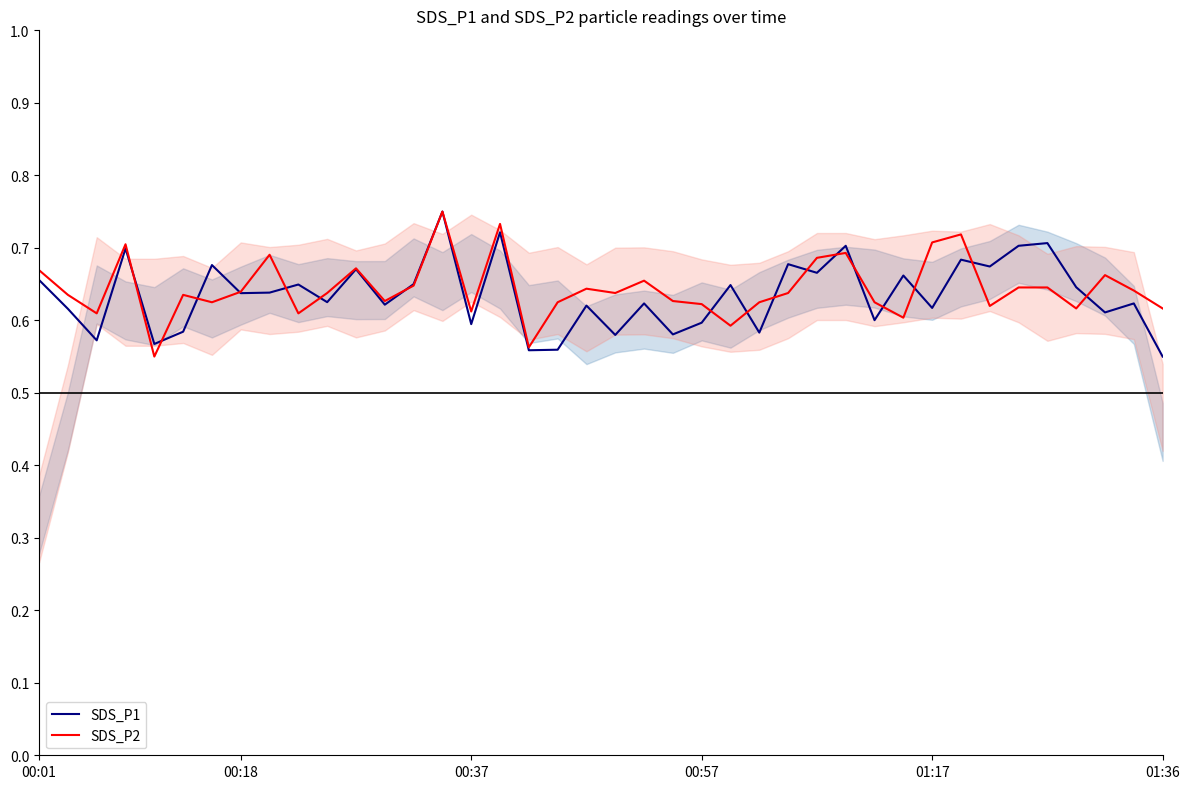

Which series has the largest total across all categories?

SDS_P2